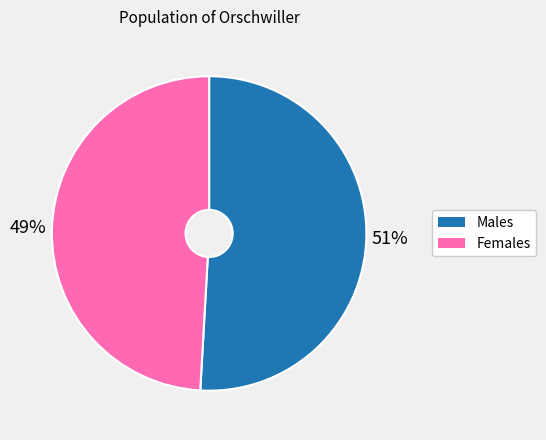

To the nearest percent, what percentage of the pie is Females?

49%